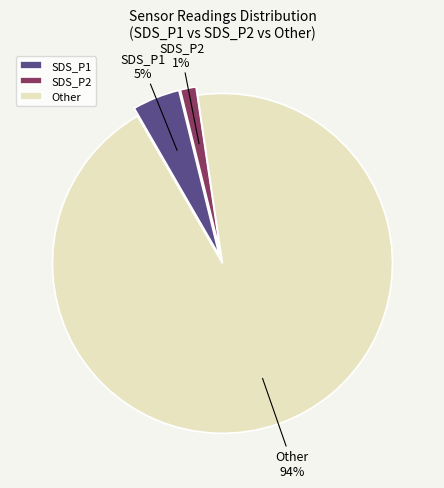

Which slice is the smallest?

SDS_P2